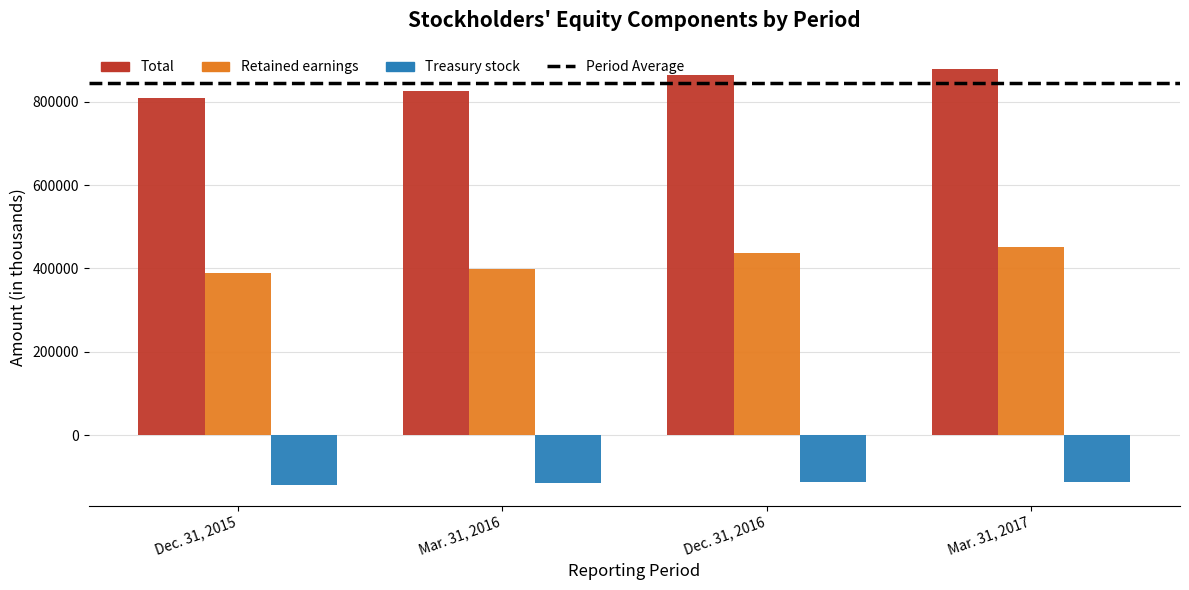

What position from the left is Dec. 31, 2015?

1